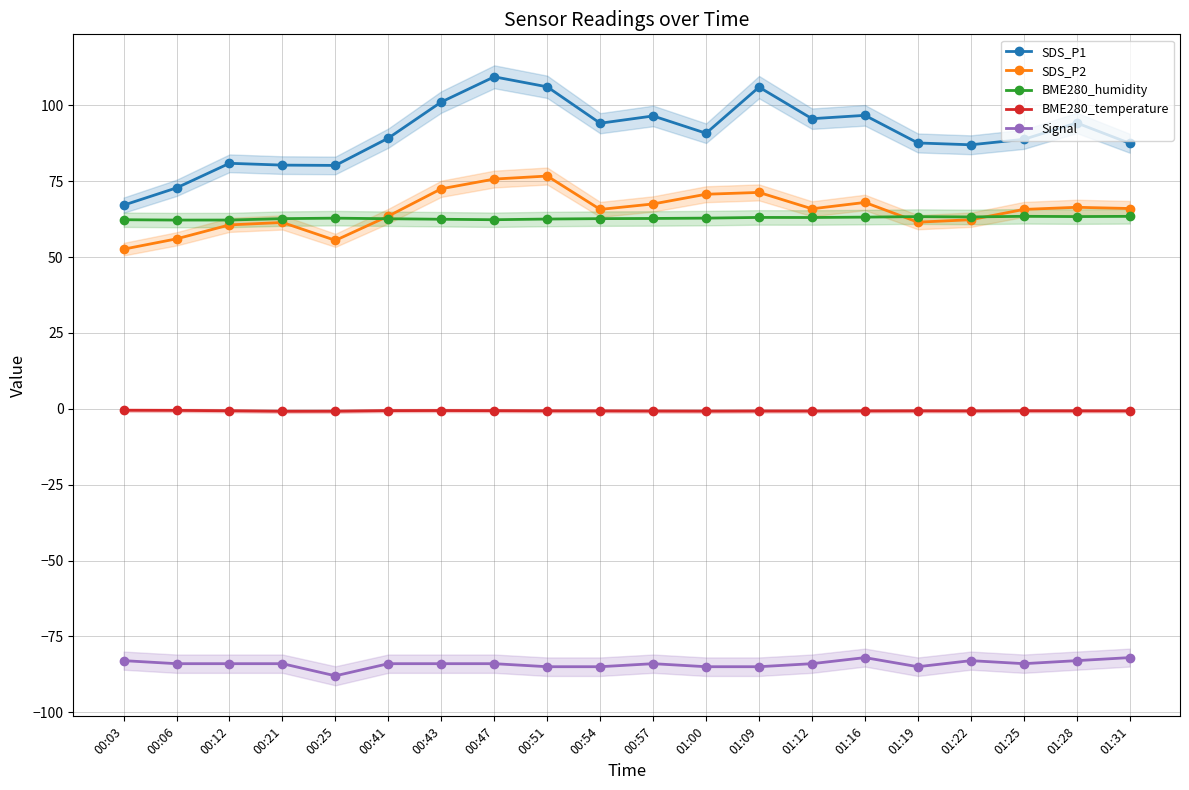

Which category has the lowest value across all series?

00:25